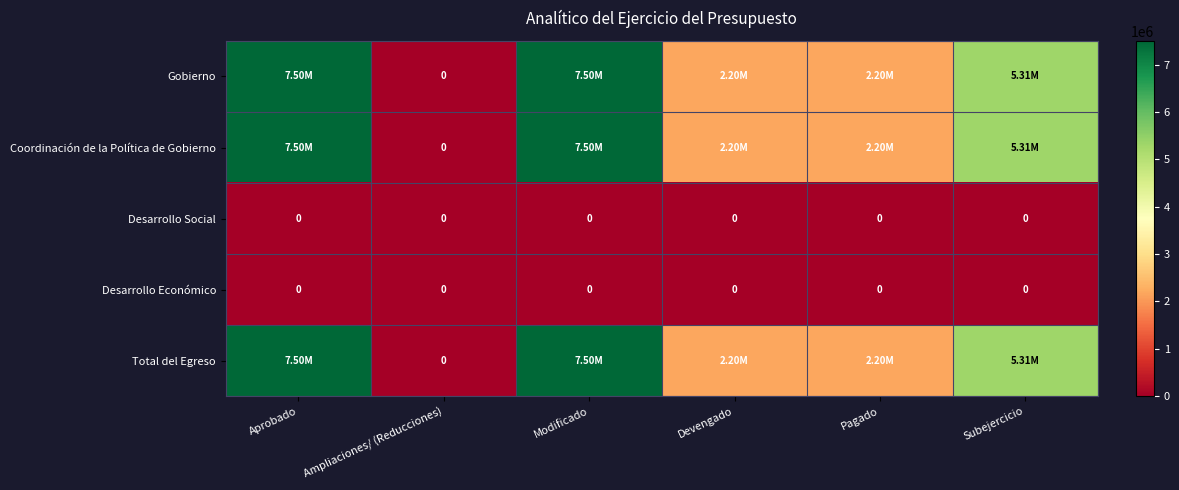

Between Devengado and Pagado, which is larger?

Devengado